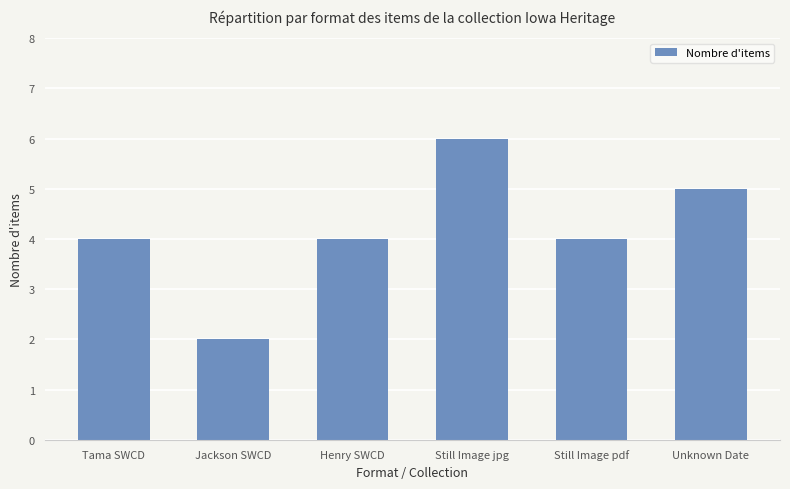

What is the sum of all values?

25